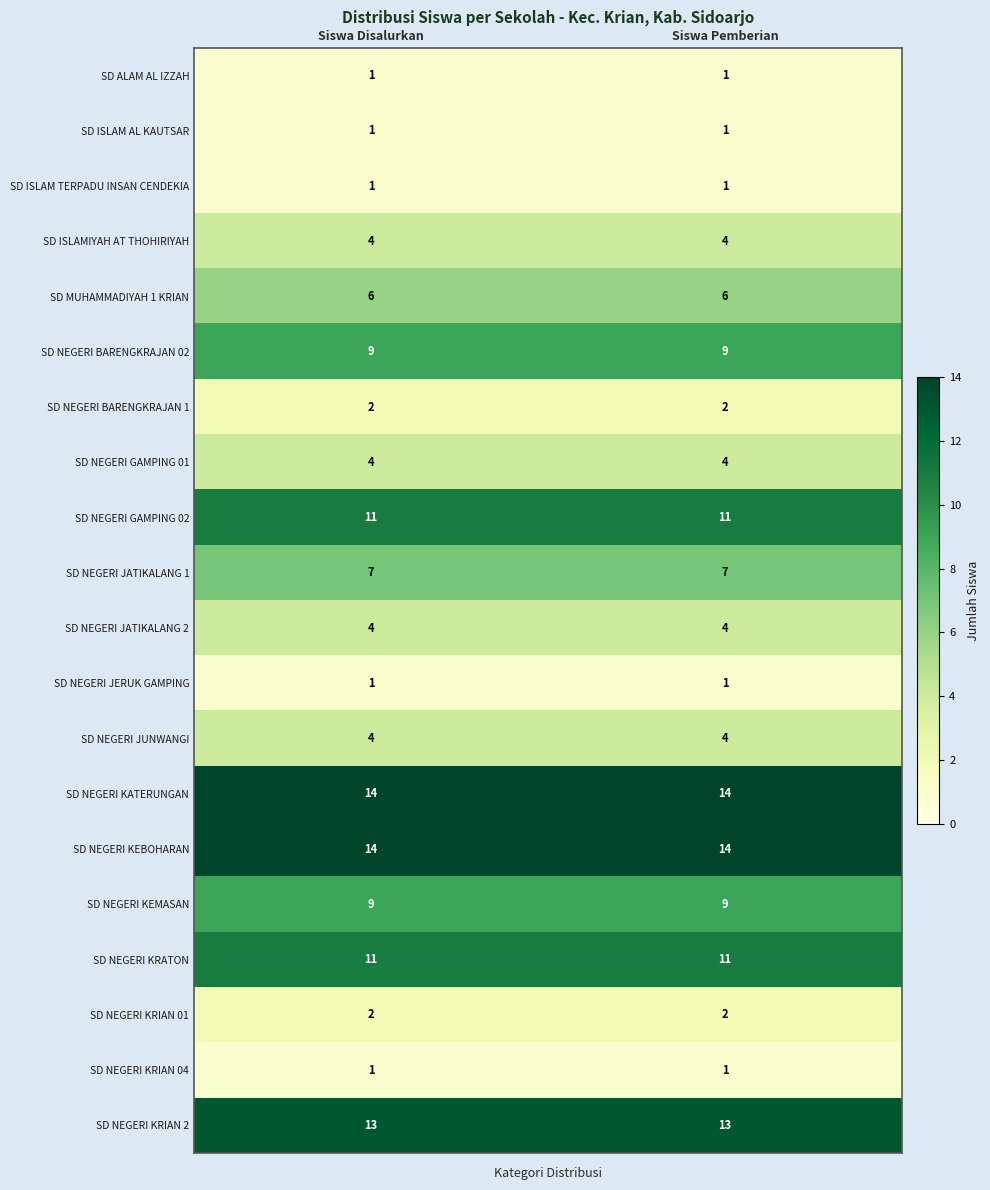

What is the difference between the highest and lowest values at Siswa Disalurkan?

13